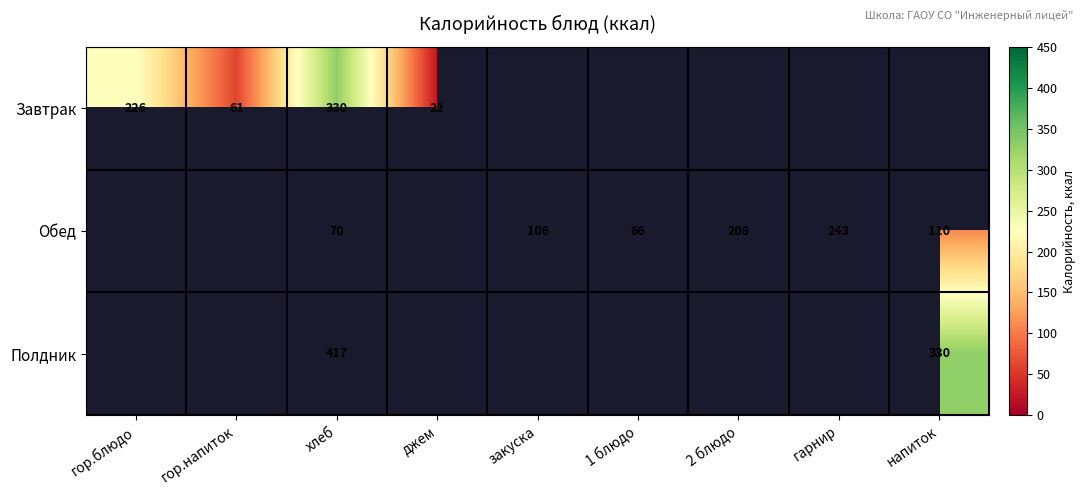

Is it true that Полдник equals 245 at хлеб?

False